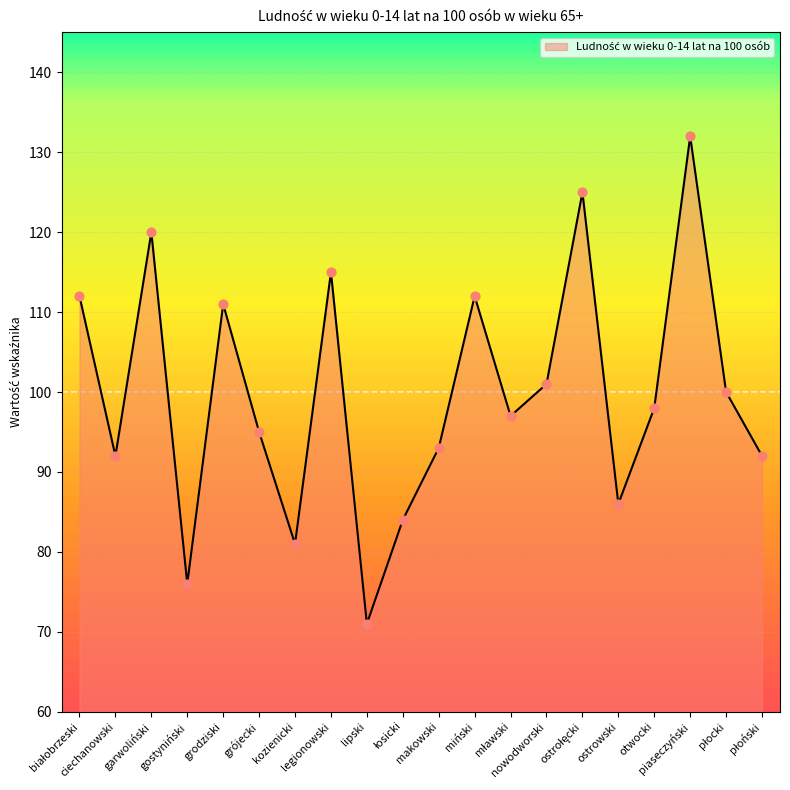

What is the smallest value displayed?

71